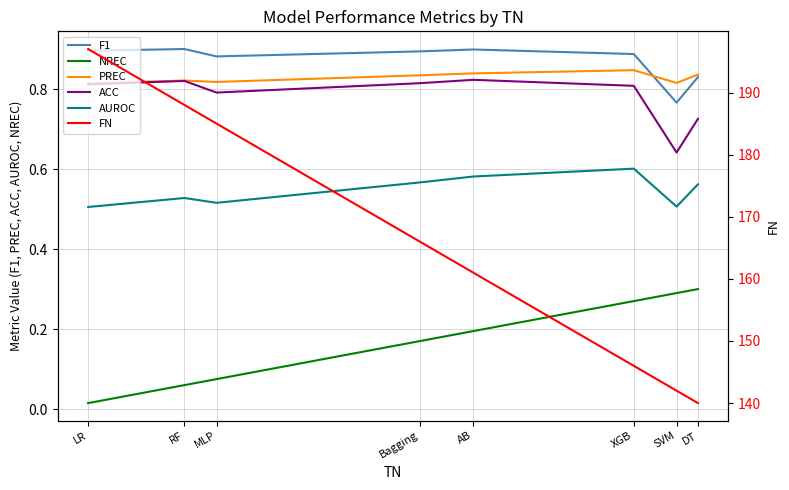

Which series changed the most between LR and SVM?

FN